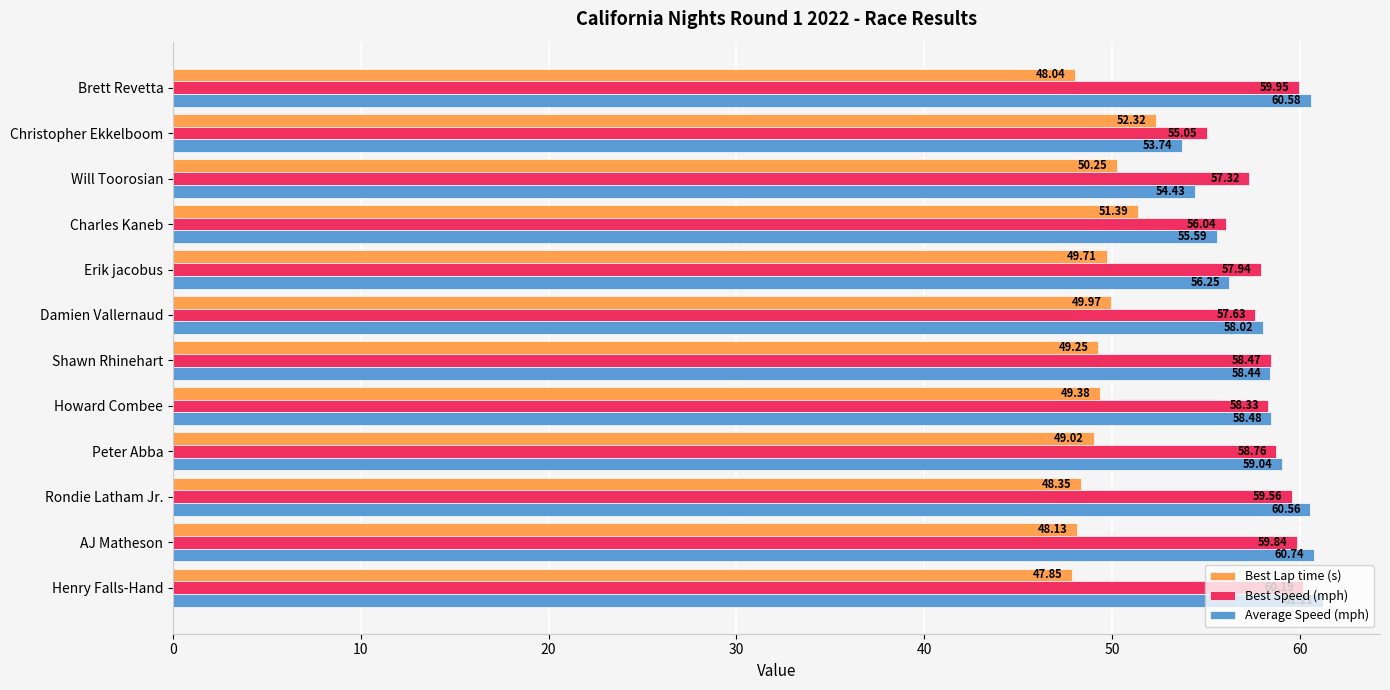

How many categories are shown in the chart?

12